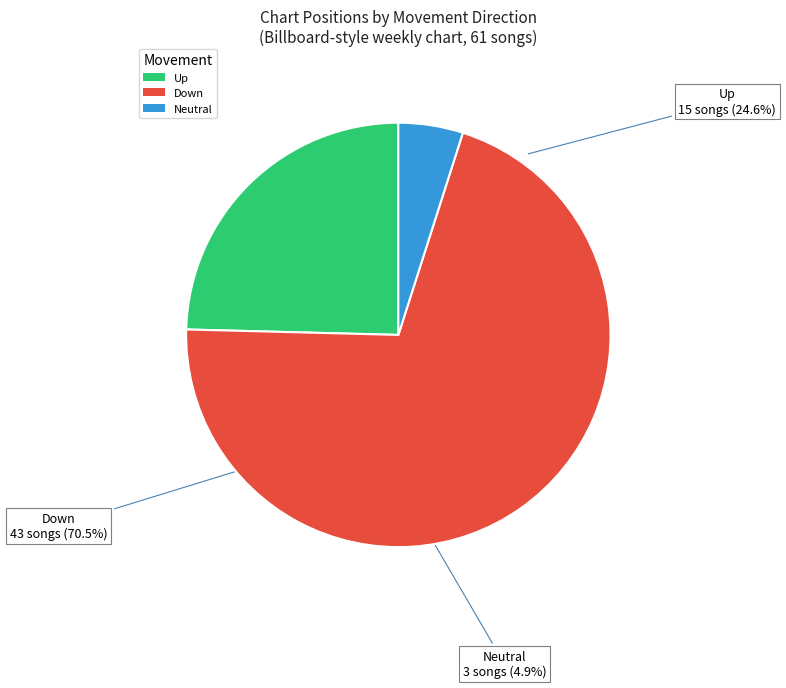

Is it true that up is 25% of the pie?

True